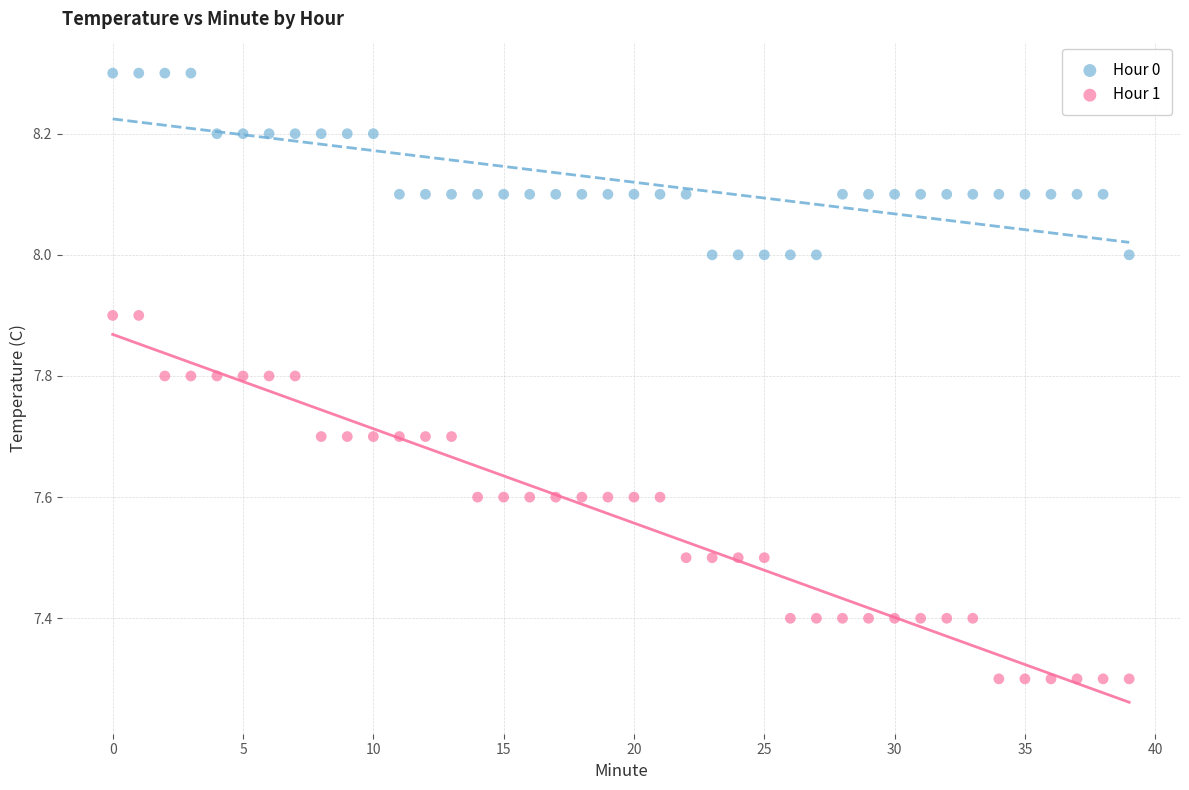

What are all the series names shown in the legend?

Hour 0, Hour 1